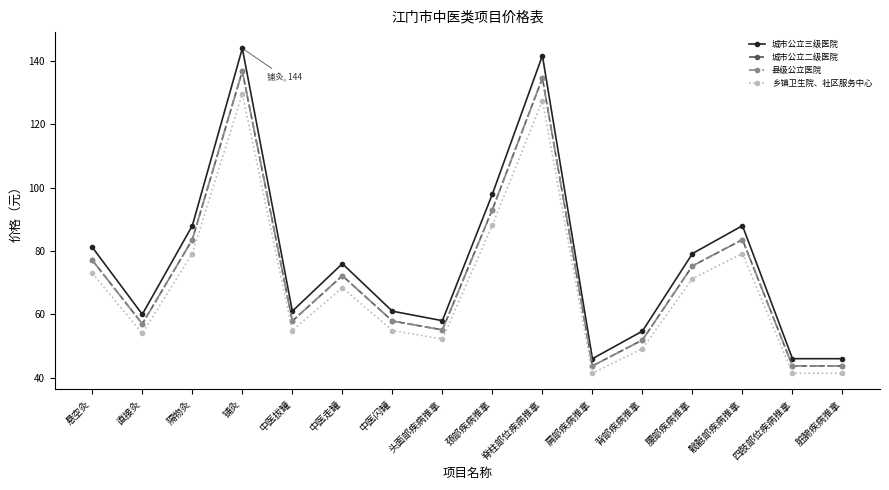

At which label does 城市公立三级医院 reach its peak?

铺灸